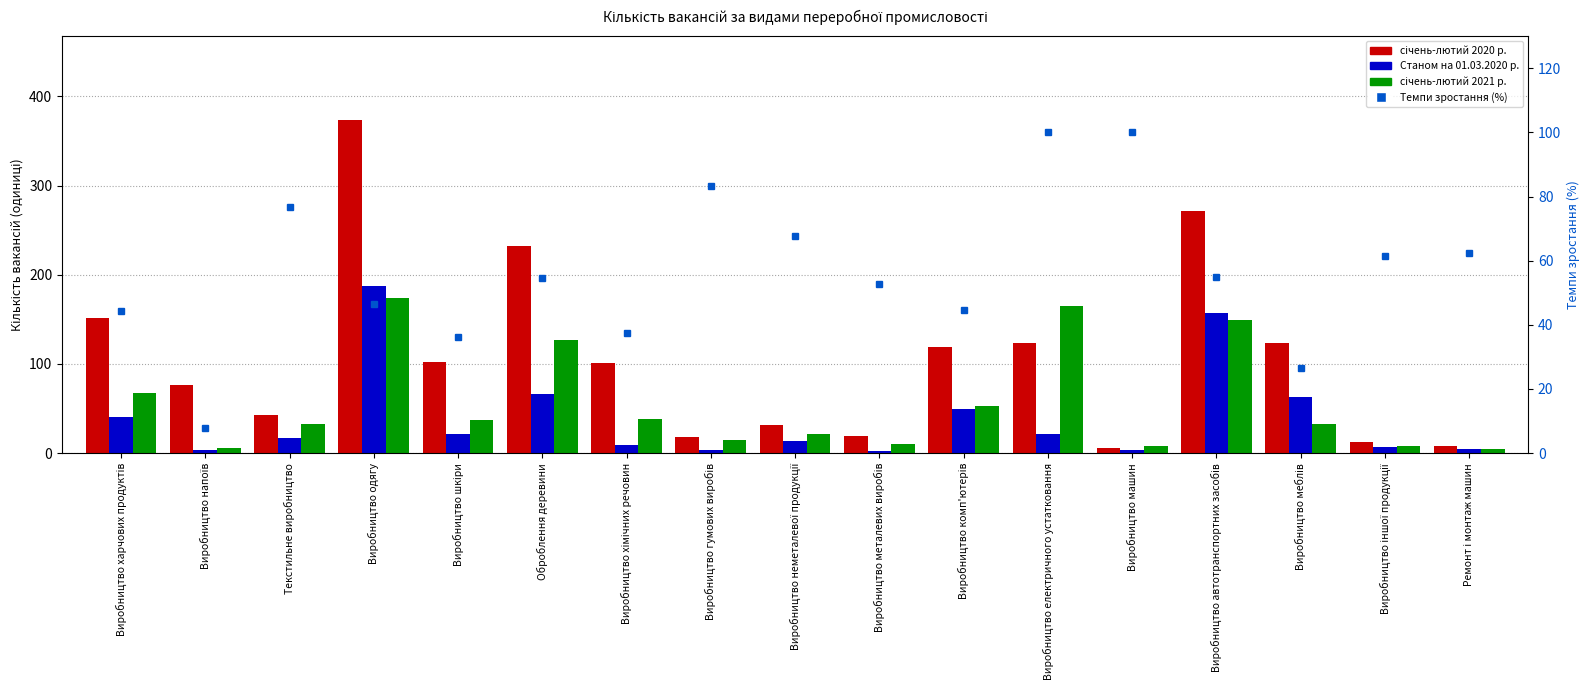

True or false: січень-лютий 2020 р. has a value of 172.2 at Виробництво меблів.

False